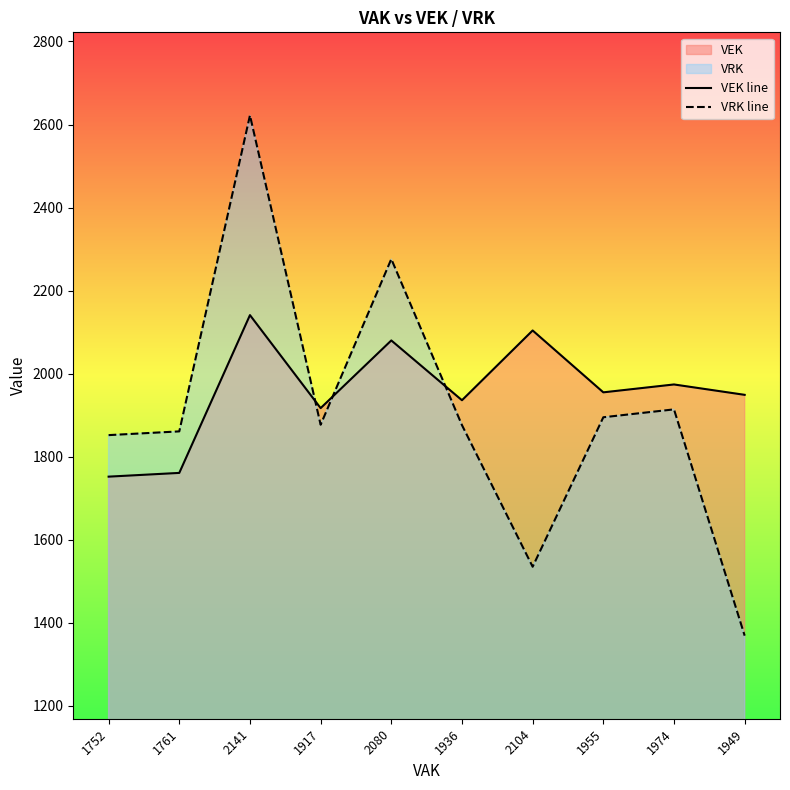

At which label is VRK line closest to 1995?

1974